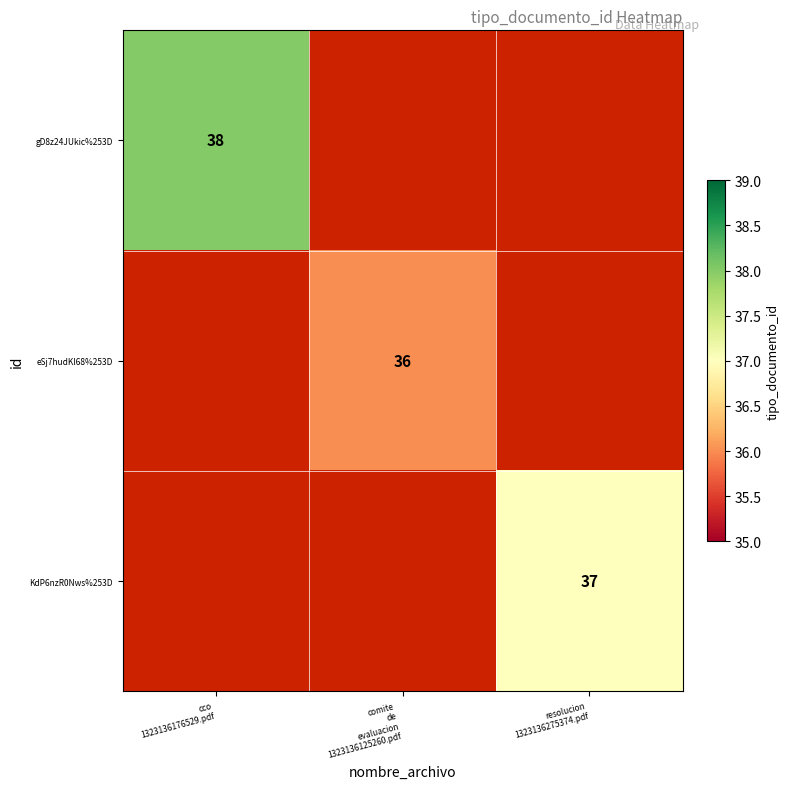

Which category has the highest value across all series?

cco
1323136176529.pdf